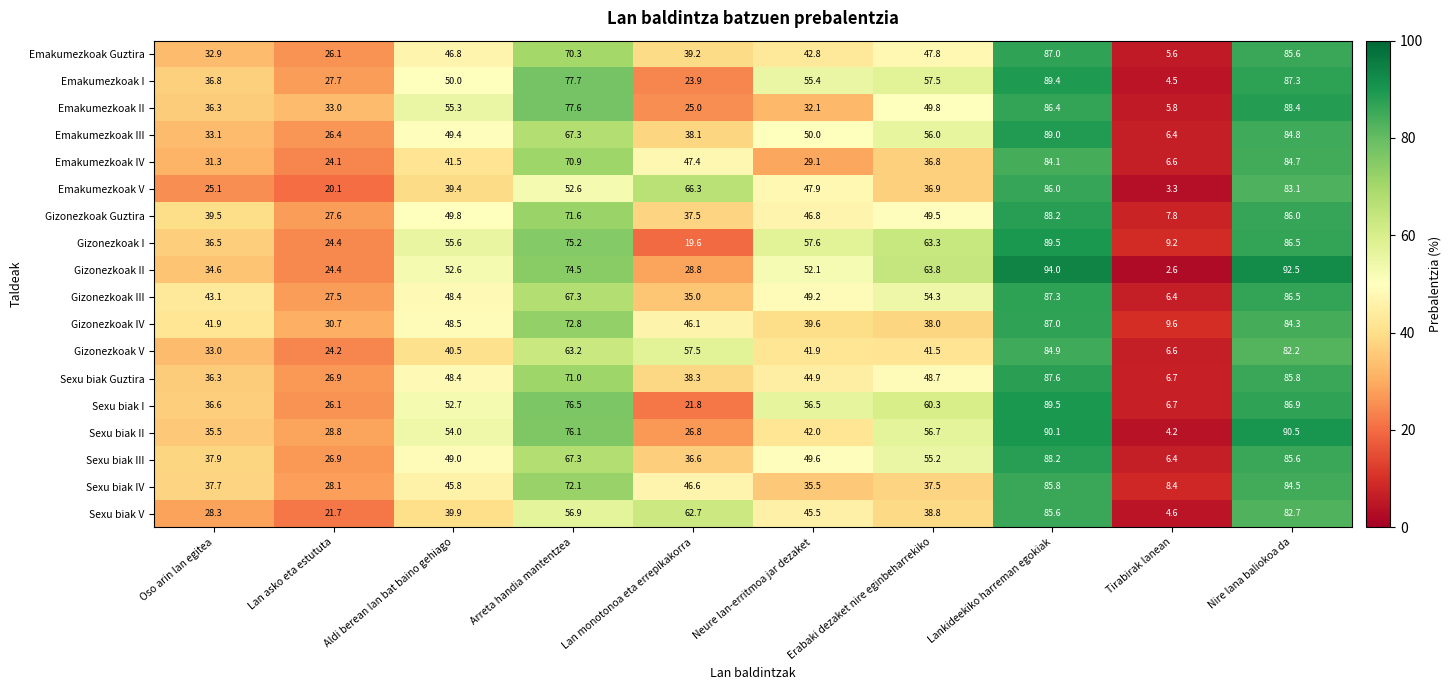

What is the total value across all series at Arreta handia mantentzea?

1260.9